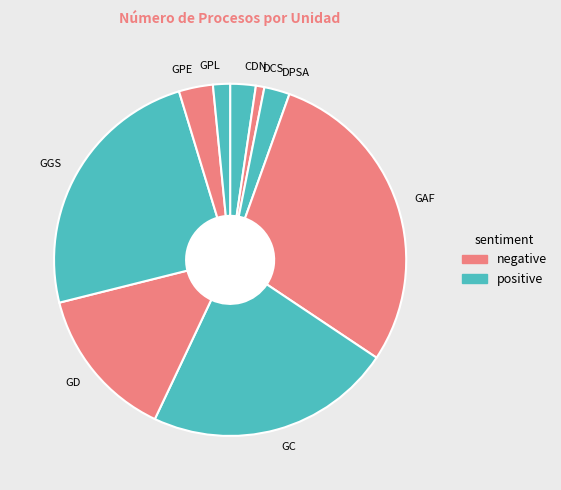

The GD slice represents 4% of the pie. True or false?

False